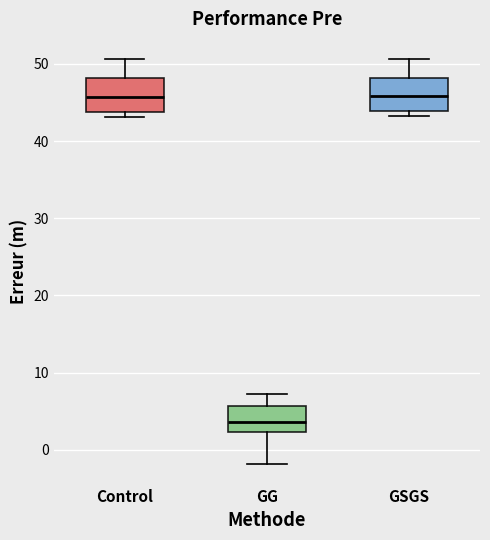

Which box has the lowest median line?

GG